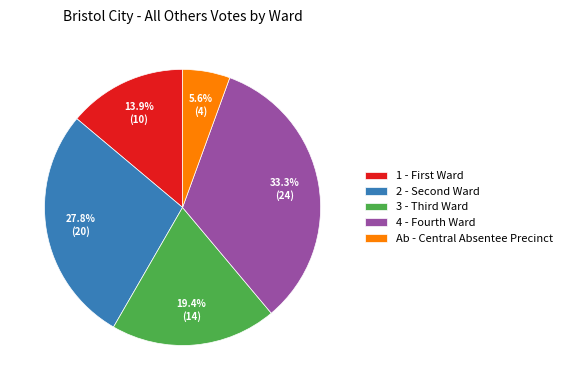

Rank the categories by value from highest to lowest.

4 - Fourth Ward, 2 - Second Ward, 3 - Third Ward, 1 - First Ward, Ab - Central Absentee Precinct